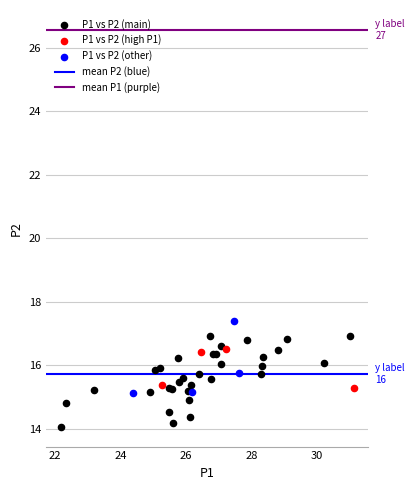

Which series has the widest spread of Y values?

P1 vs P2 (main)